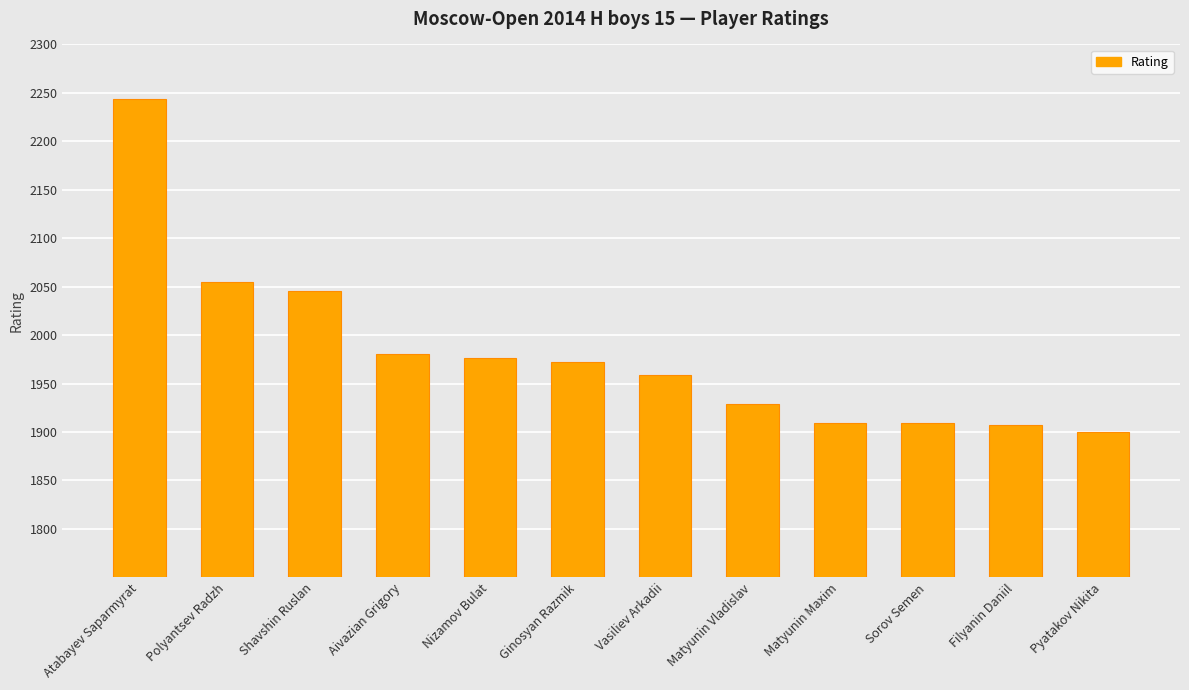

Which label corresponds to the smallest value in the chart?

Pyatakov Nikita